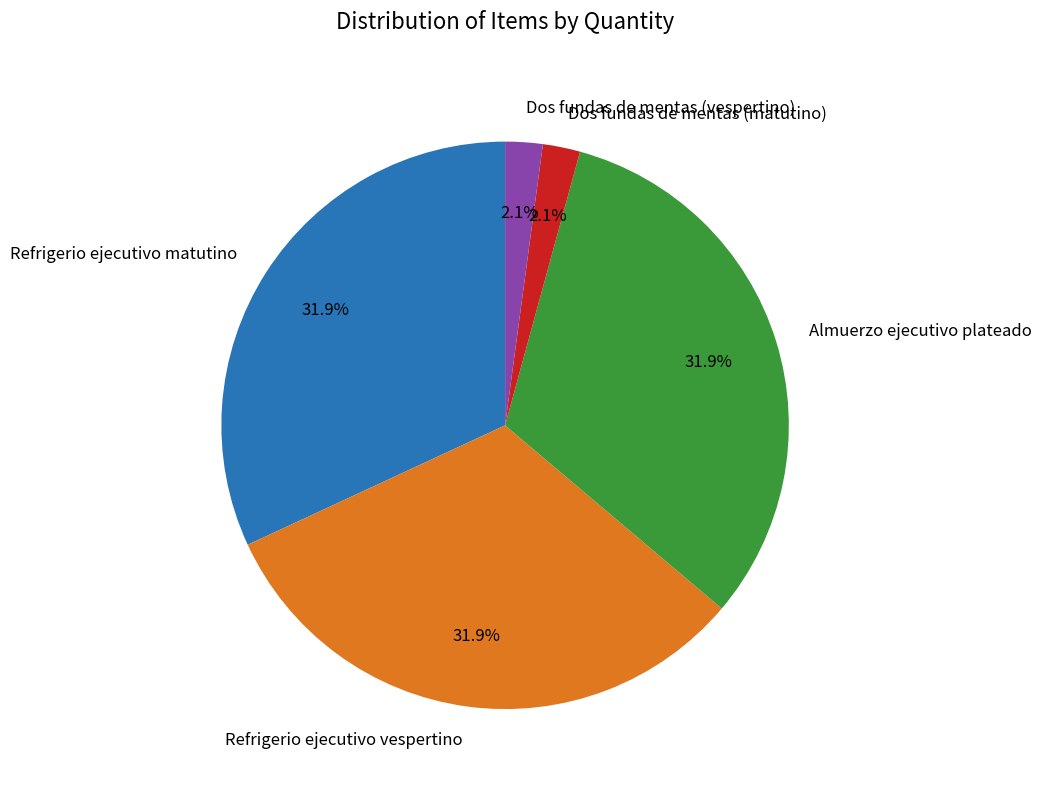

Approximately how many times larger is the value at Almuerzo ejecutivo plateado compared to Refrigerio ejecutivo vespertino?

1.0